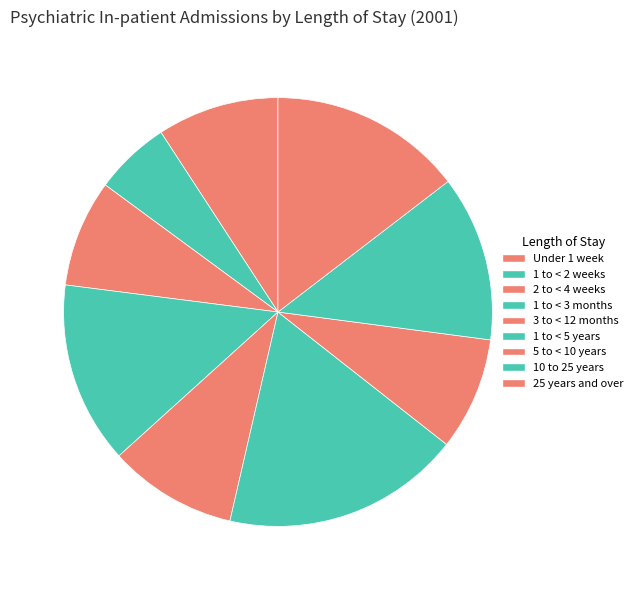

Rank the categories by value from lowest to highest.

1 to < 2 weeks, 2 to < 4 weeks, 5 to < 10 years, Under 1 week, 3 to < 12 months, 10 to 25 years, 1 to < 3 months, 25 years and over, 1 to < 5 years